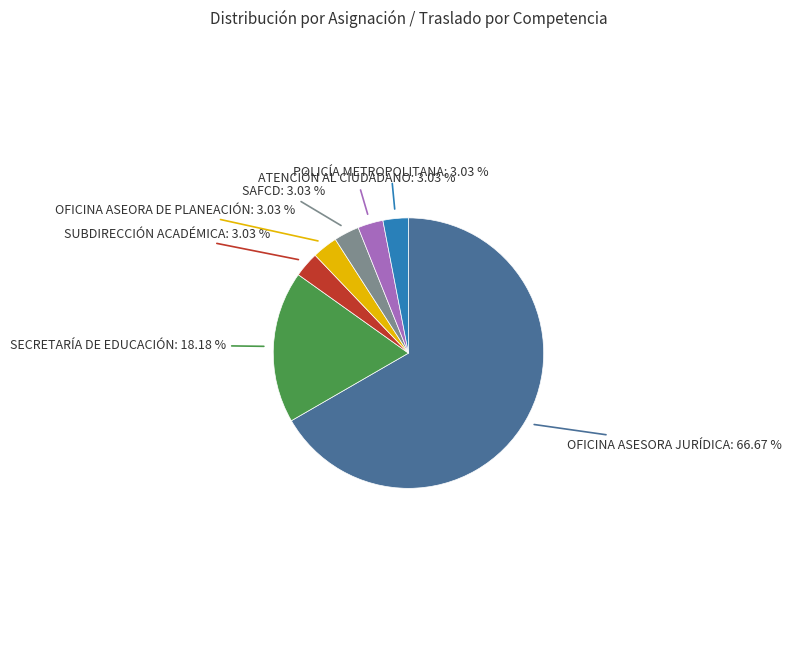

Is it true that SUBDIRECCIÓN ACADÉMICA is 3% of the pie?

True